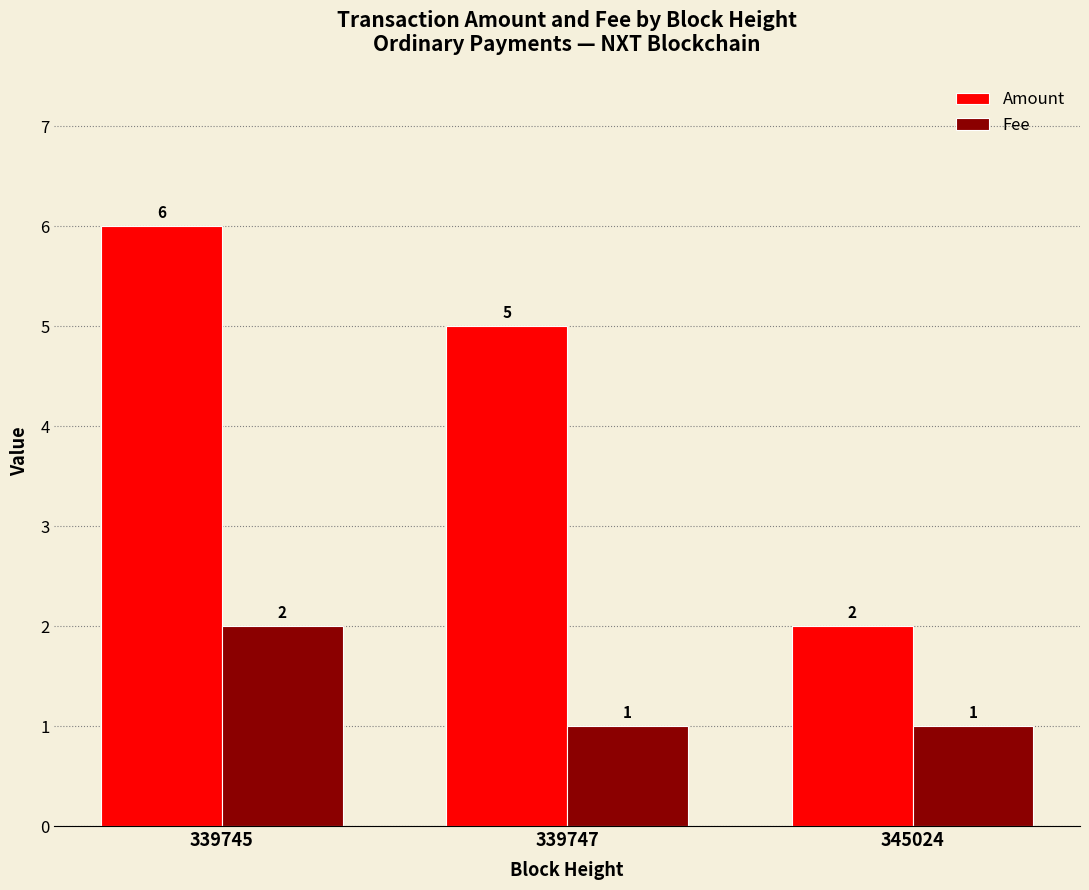

What is the minimum value for Amount?

2.0